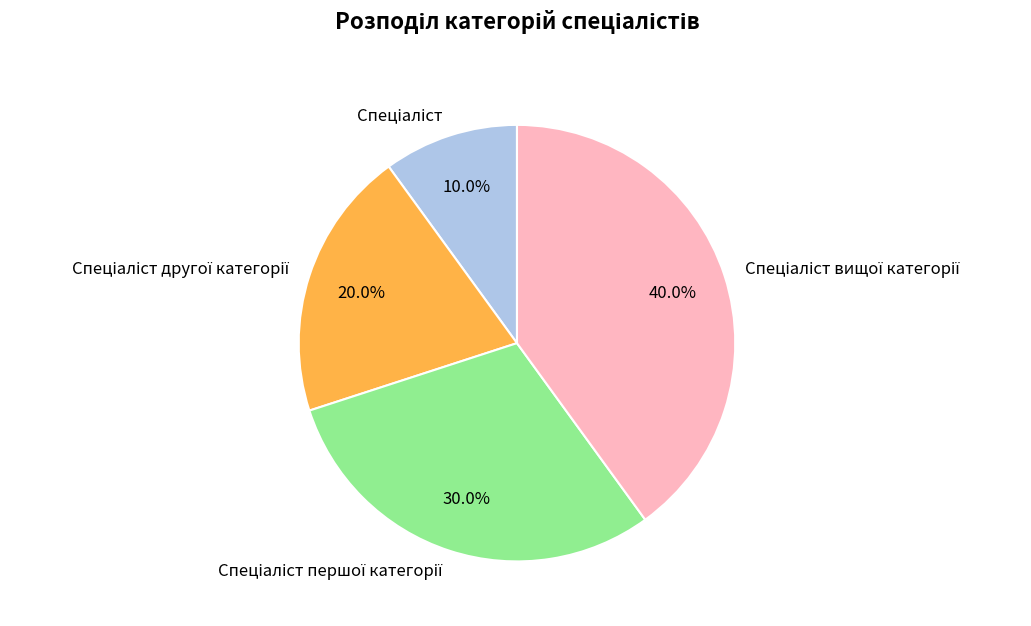

How many slices are in this pie chart?

4